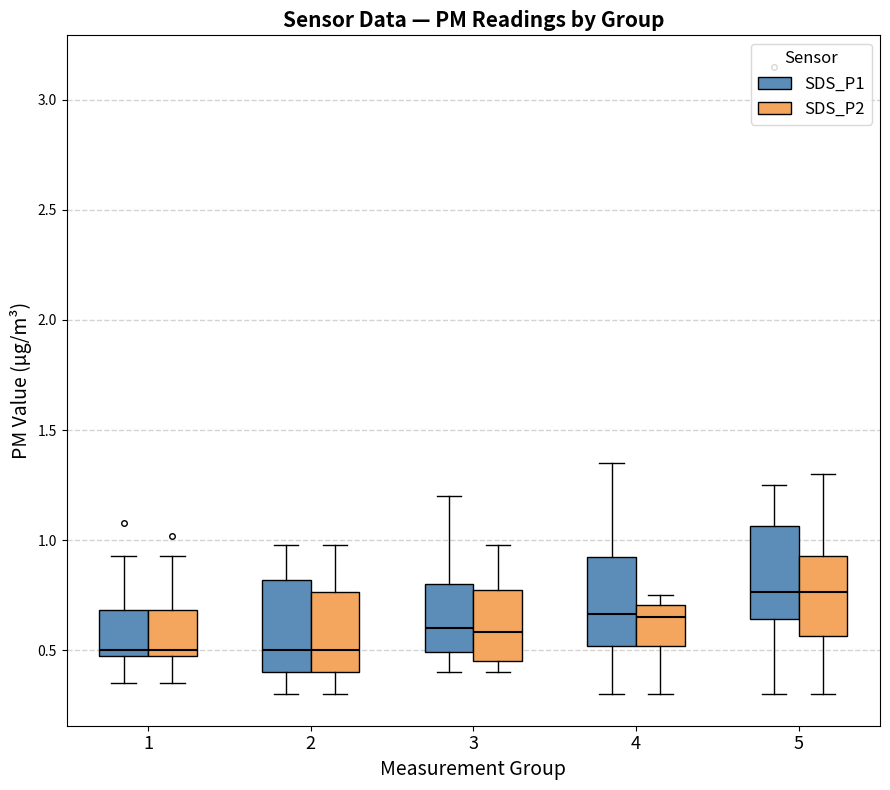

Reading left to right, transcribe this box plot: for each box, give where its median line is, the range the box spans, and where its two whiskers end, as read against the y-axis. The values are not printed on the chart, so give them approximately, as read against the axis.

1 (SDS_P1): median 0.50 (just above the box's lower edge), box 0.50 to 0.70, whiskers 0.35 to 0.95
1 (SDS_P2): median 0.50 (just above the box's lower edge), box 0.50 to 0.70, whiskers 0.35 to 0.95
2 (SDS_P1): median 0.50, box 0.40 to 0.80, whiskers 0.30 to 1.00
2 (SDS_P2): median 0.50, box 0.40 to 0.75, whiskers 0.30 to 1.00
3 (SDS_P1): median 0.60, box 0.50 to 0.80, whiskers 0.40 to 1.20
3 (SDS_P2): median 0.60, box 0.45 to 0.75, whiskers 0.40 to 1.00
4 (SDS_P1): median 0.65, box 0.50 to 0.90, whiskers 0.30 to 1.35
4 (SDS_P2): median 0.65, box 0.50 to 0.70, whiskers 0.30 to 0.75
5 (SDS_P1): median 0.75, box 0.65 to 1.05, whiskers 0.30 to 1.25
5 (SDS_P2): median 0.75, box 0.55 to 0.95, whiskers 0.30 to 1.30